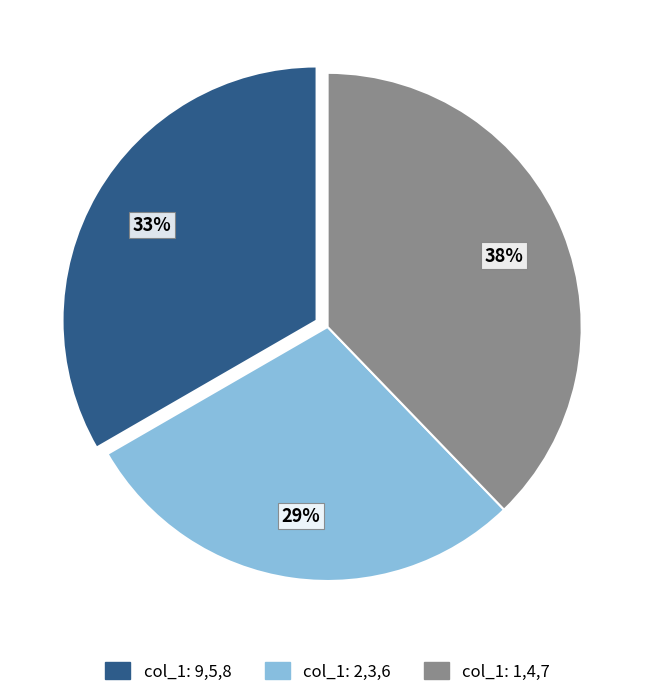

Approximately how many times larger is the value at col_1: 2,3,6 compared to col_1: 1,4,7?

0.8